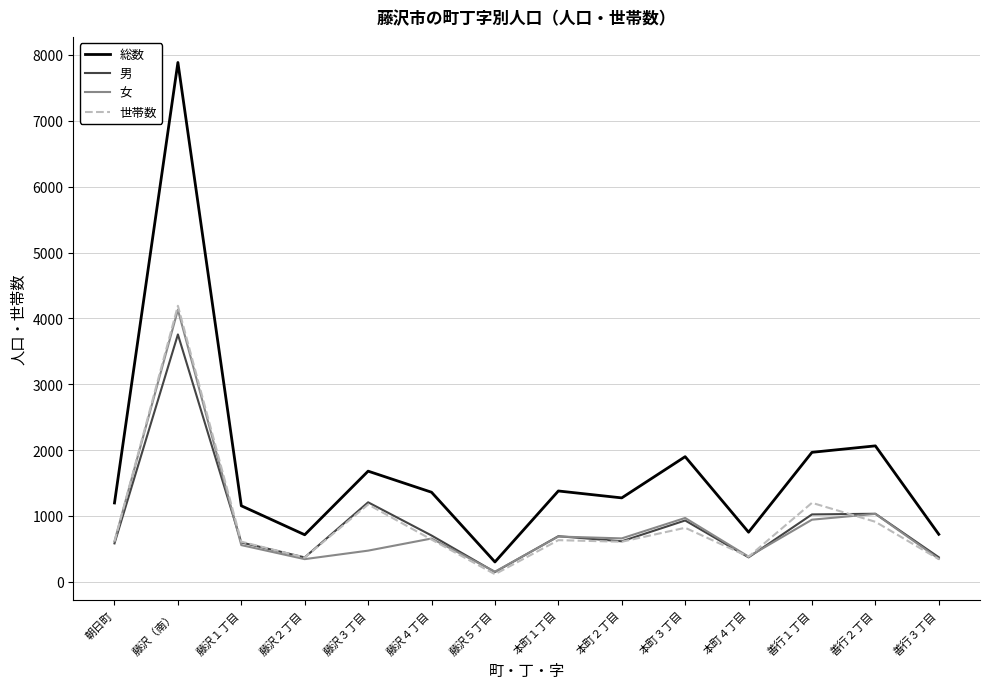

At which category is the sum across all series the highest?

藤沢（南）